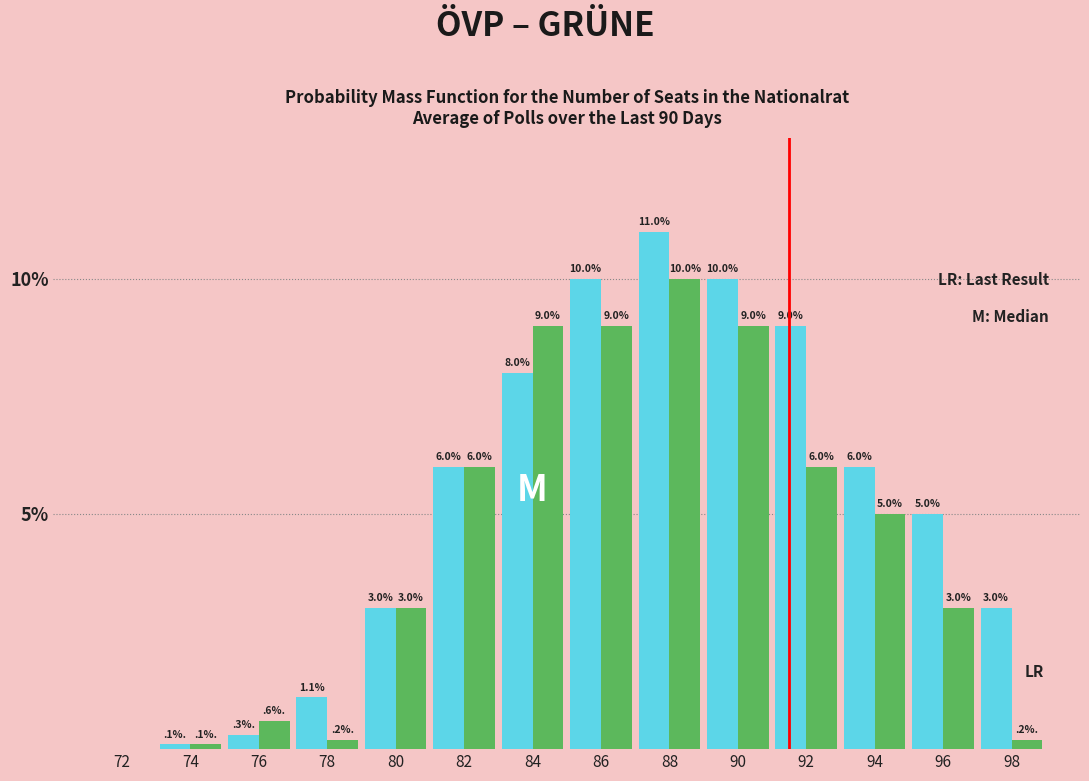

Which category has the highest value across all series?

88